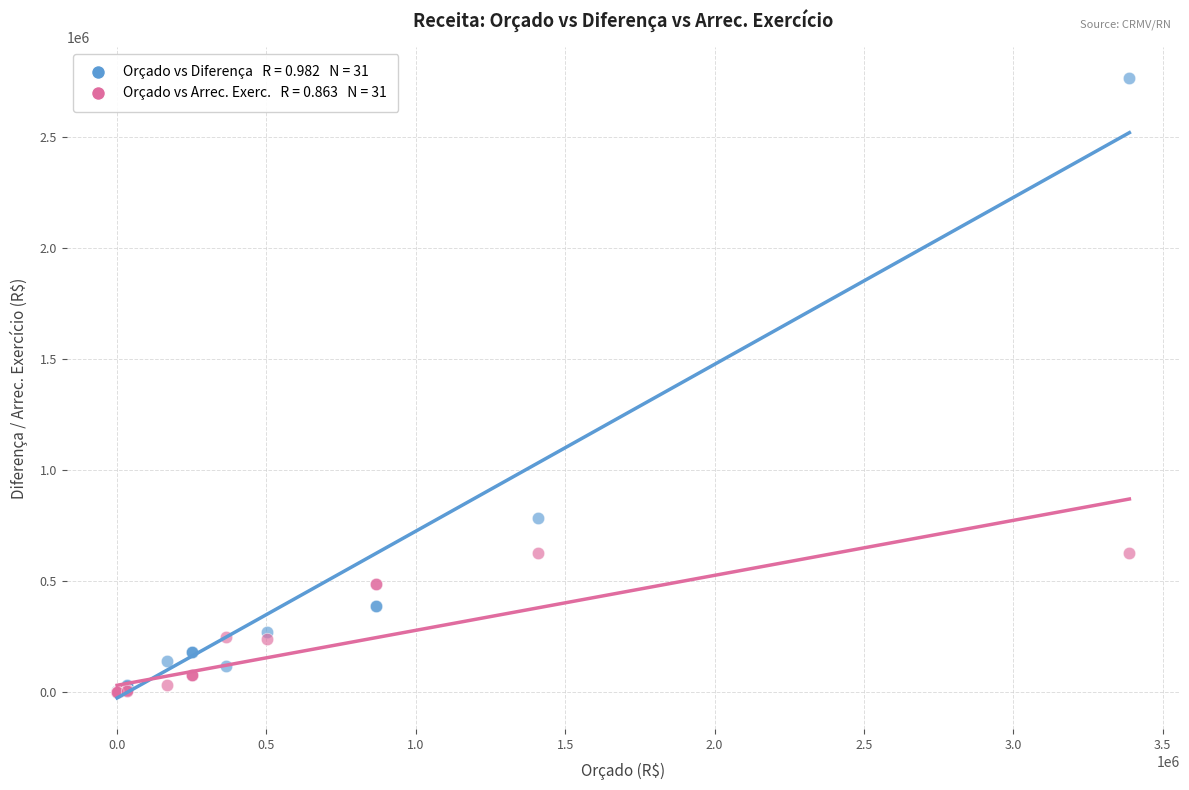

Across all series, what Y value is closest to 1382356?

784713.5